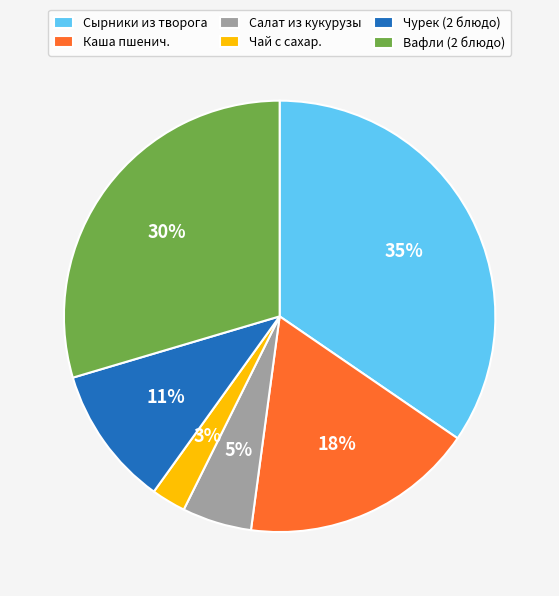

Do Каша пшенич. and Салат из кукурузы together represent more than half of the pie?

No